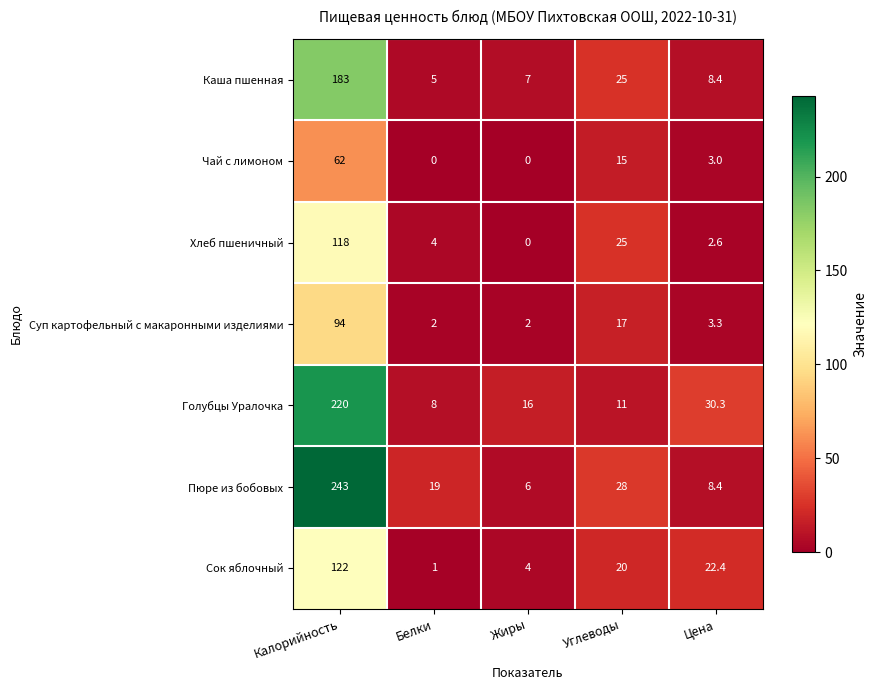

Rank the series by their maximum value, from highest to lowest.

Пюре из бобовых, Голубцы Уралочка, Каша пшенная, Сок яблочный, Хлеб пшеничный, Суп картофельный с макаронными изделиями, Чай с лимоном